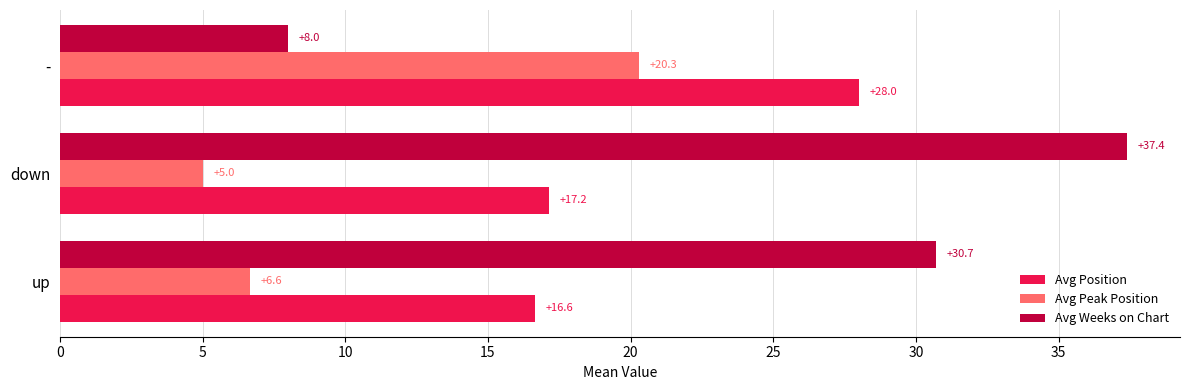

At down, list the series in order from smallest to largest.

Avg Peak Position, Avg Position, Avg Weeks on Chart